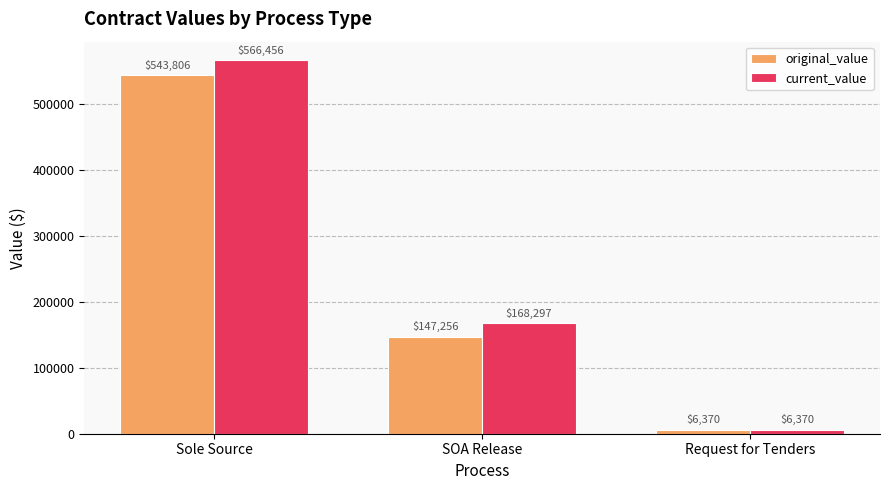

Which series has the largest total across all categories?

current_value